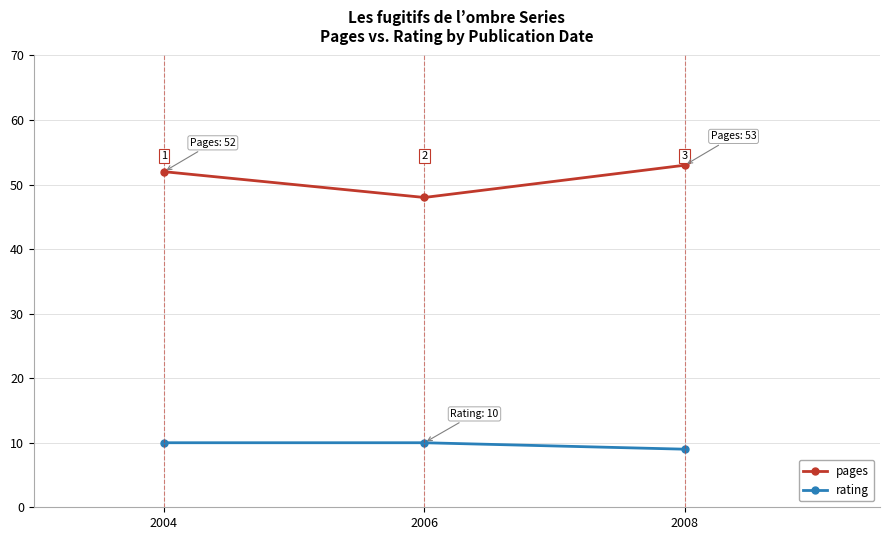

Reading right to left, extract all data points from this chart.

pages: 2008=53	2006=48	2004=52
rating: 2008=9	2006=10	2004=10